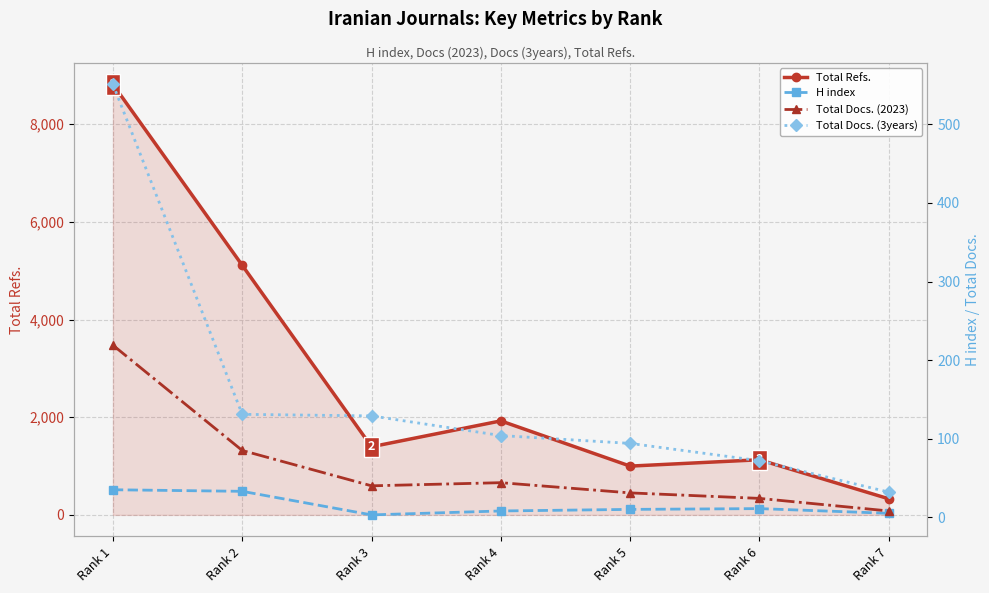

At which category is the sum across all series the highest?

Rank 1